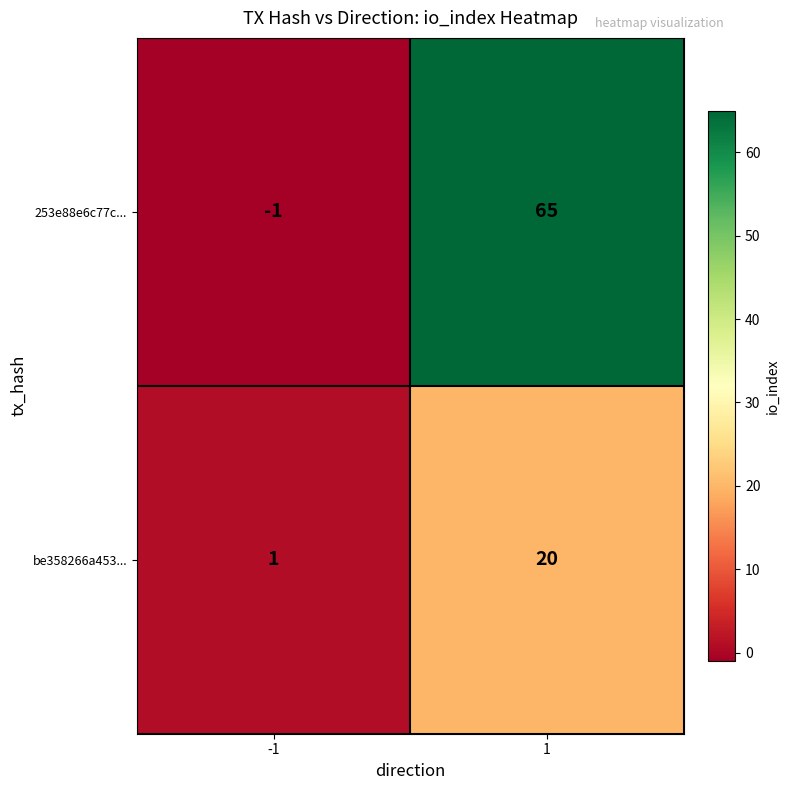

At 1, list the series in order from largest to smallest.

253e88e6c77c..., be358266a453...